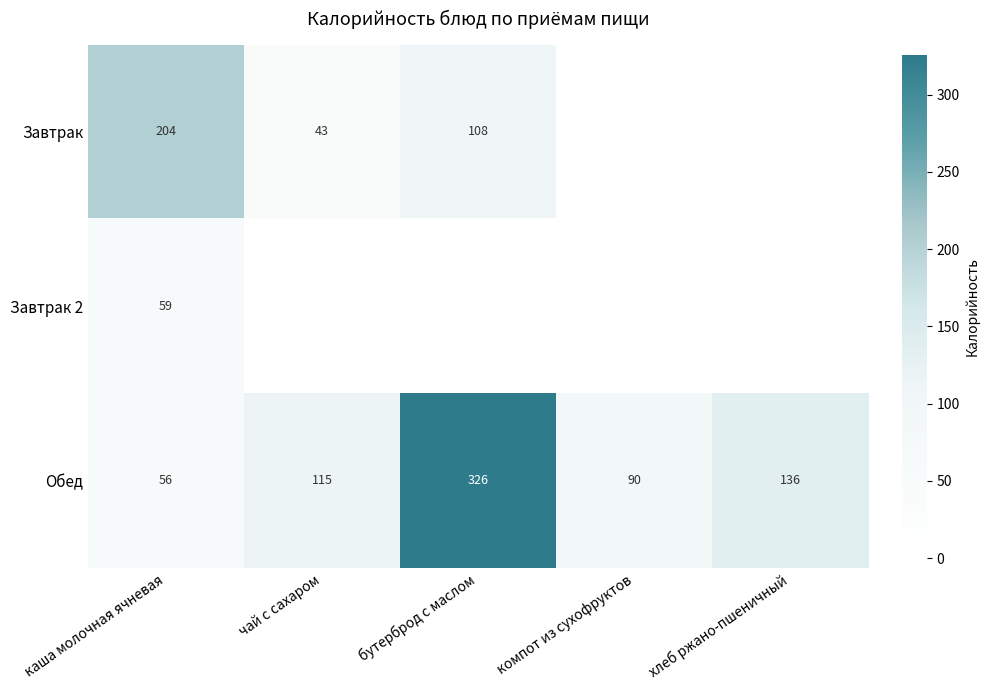

What is the total value across all series at каша молочная ячневая?

319